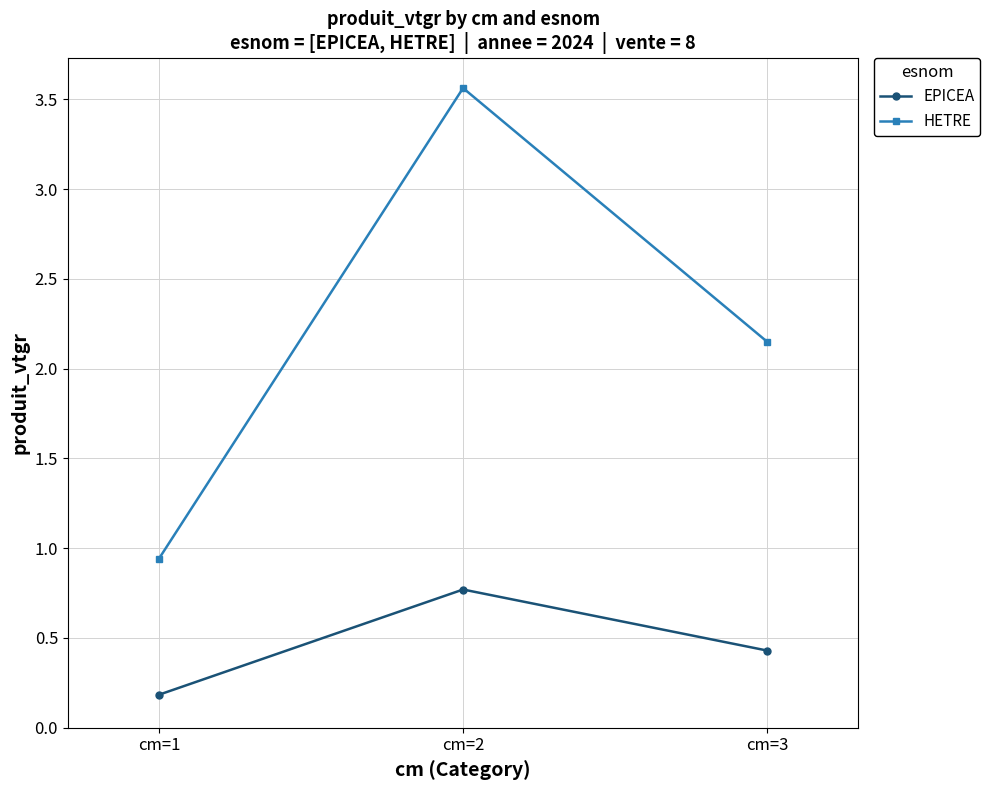

Between cm=2 and cm=3, which series saw the biggest shift?

HETRE